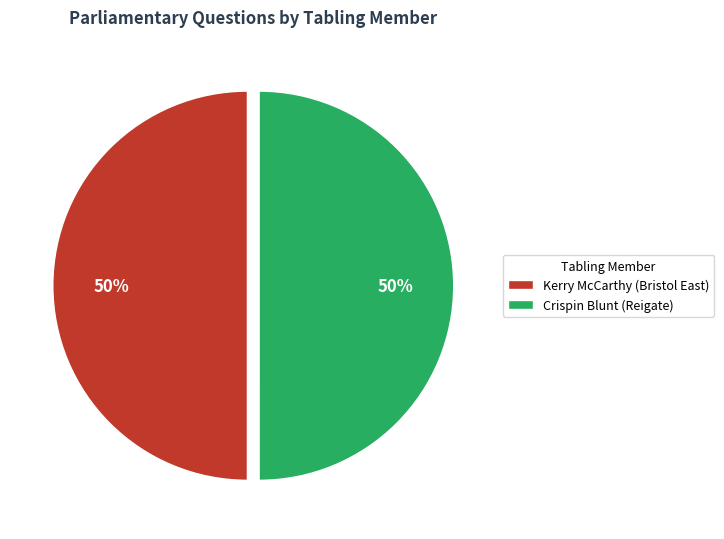

To the nearest percent, what percentage of the pie is Crispin Blunt (Reigate)?

50%